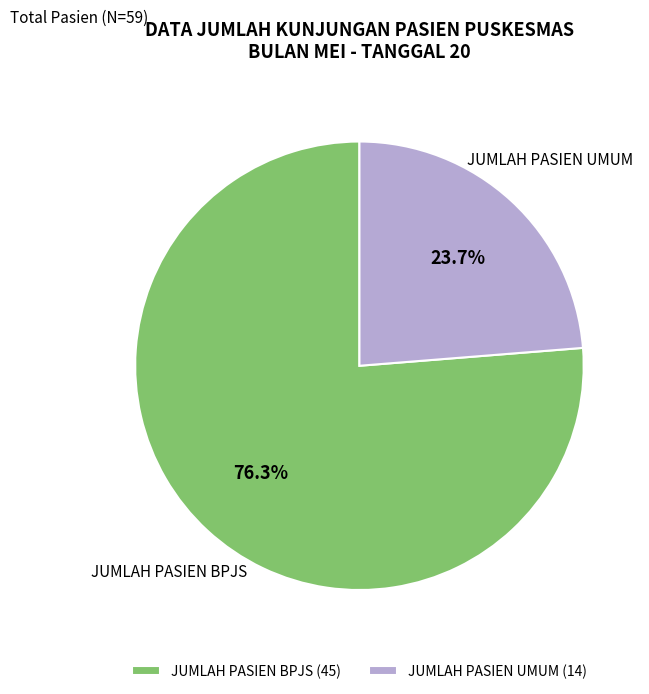

The JUMLAH PASIEN UMUM slice represents 24% of the pie. True or false?

True